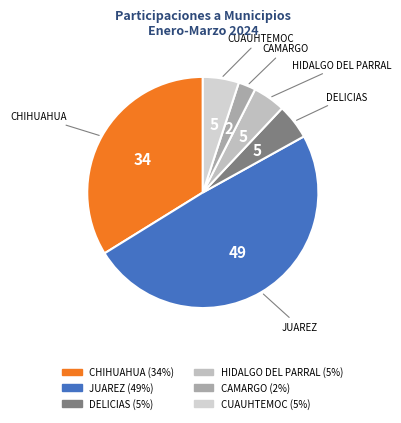

Is the sum of CHIHUAHUA and CAMARGO greater than half?

No